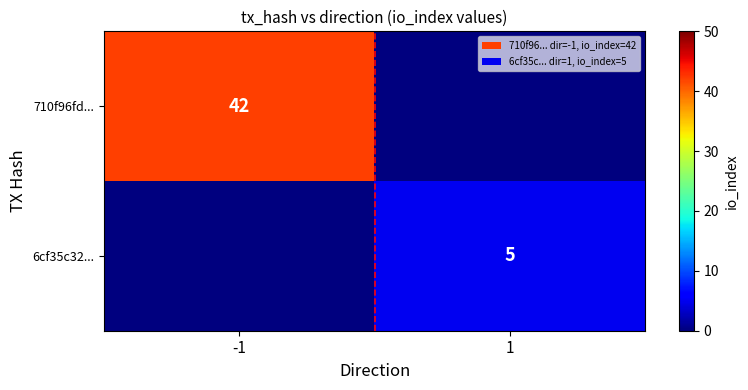

The value of 6cf35c32... at 1 is 7. True or false?

False